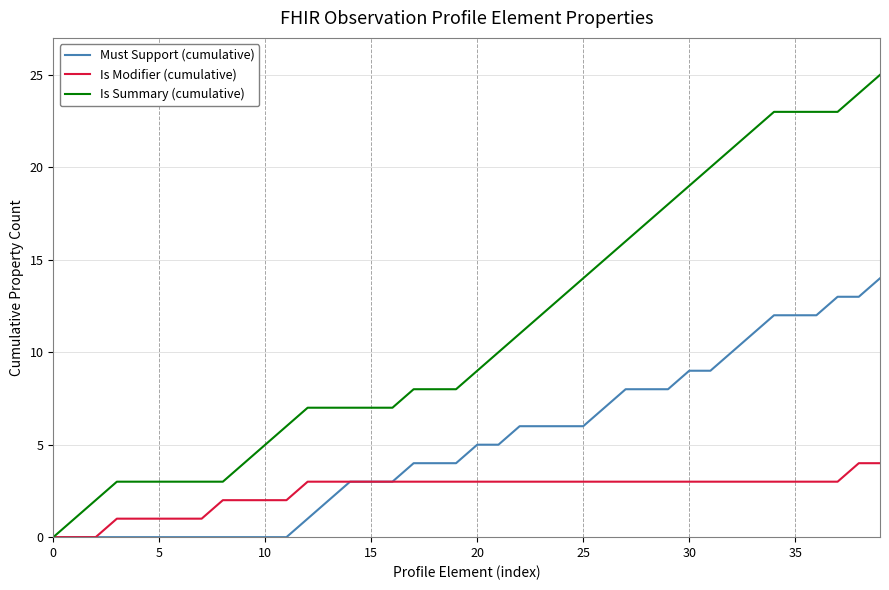

What is the highest value of the Must Support (cumulative) series?

14